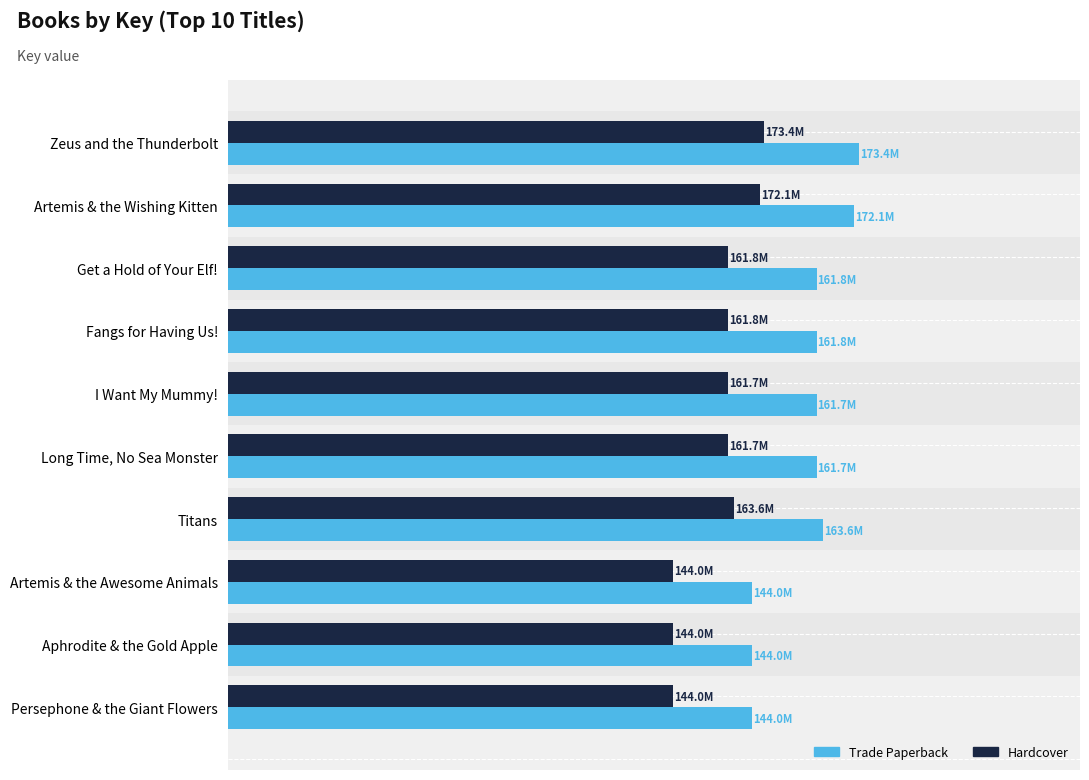

The Trade Paperback series shows 28.4 at I Want My Mummy!. True or false?

False